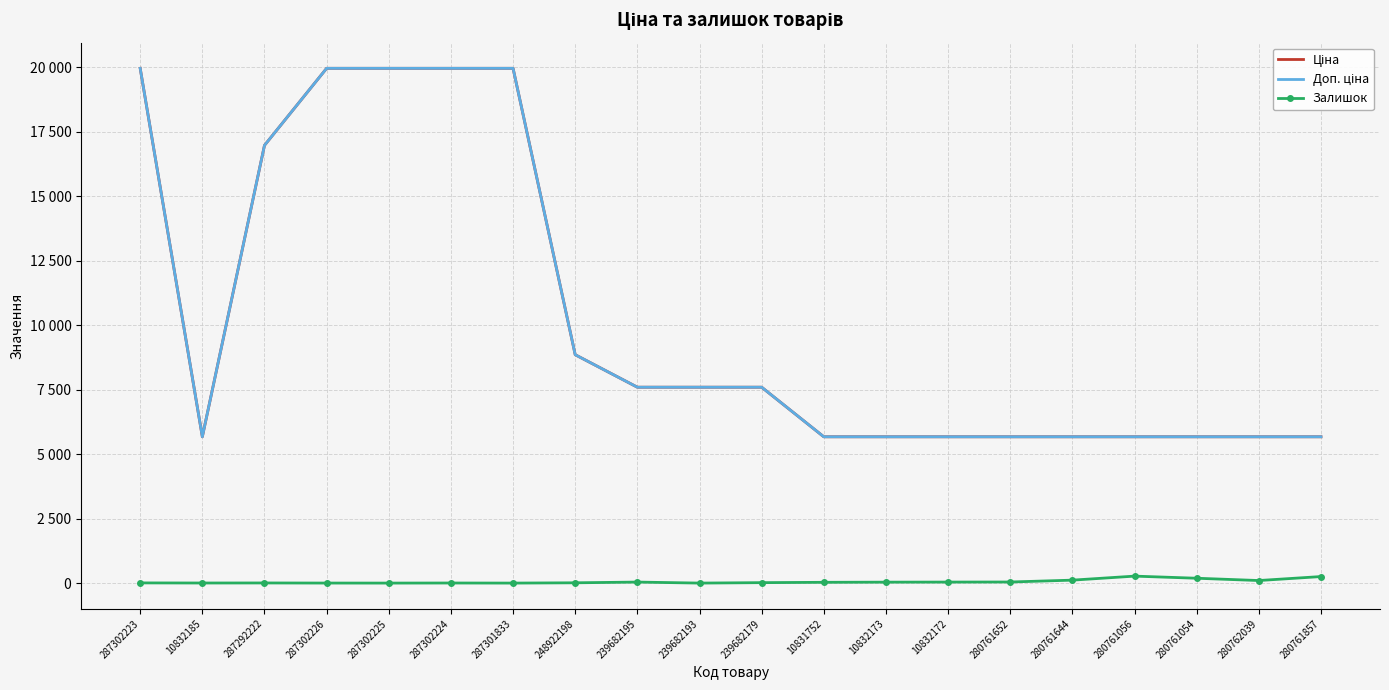

Which category has the highest value in the Ціна series?

287302223